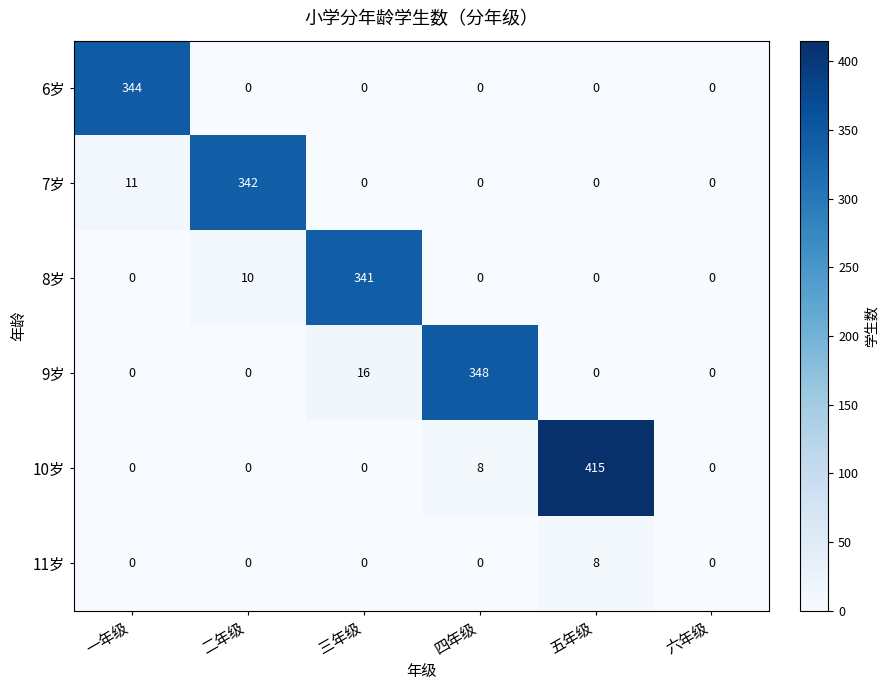

The 6岁 series shows -131 at 五年级. True or false?

False